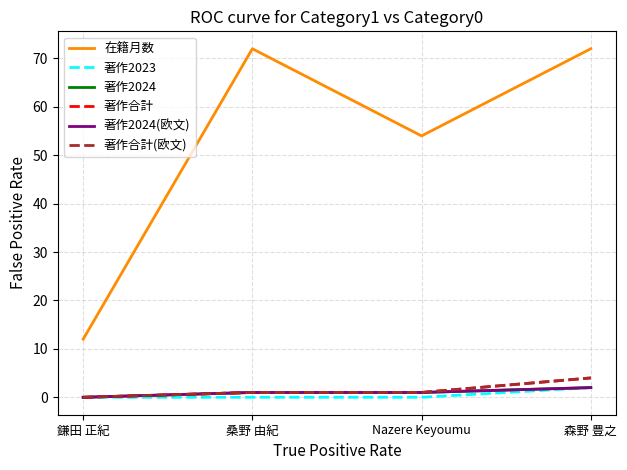

Reading left to right, transcribe all the data shown in this chart.

在籍月数: 12	72	54	72
著作2023: 0	0	0	2
著作2024: 0	1	1	2
著作合計: 0	1	1	4
著作2024(欧文): 0	1	1	2
著作合計(欧文): 0	1	1	4